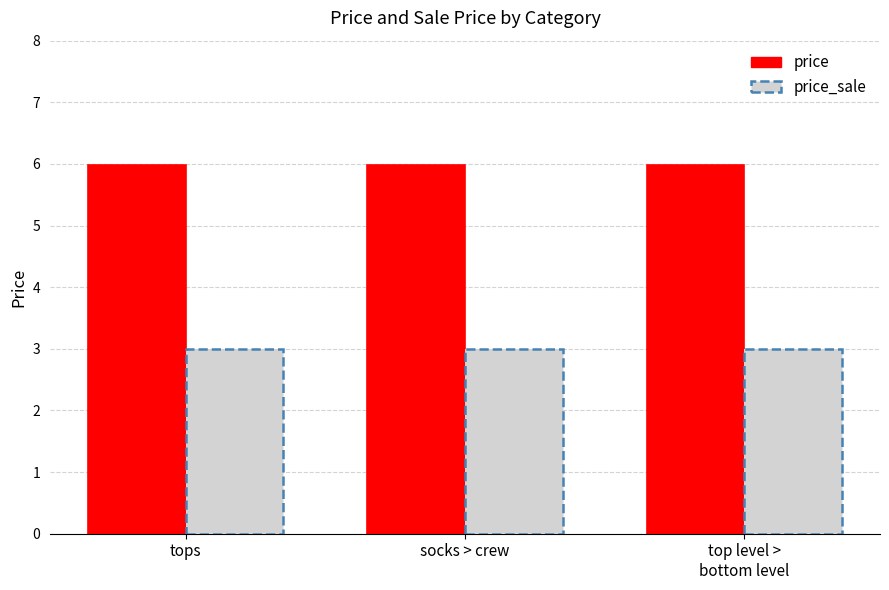

What is the difference between the highest and lowest values at tops?

3.0